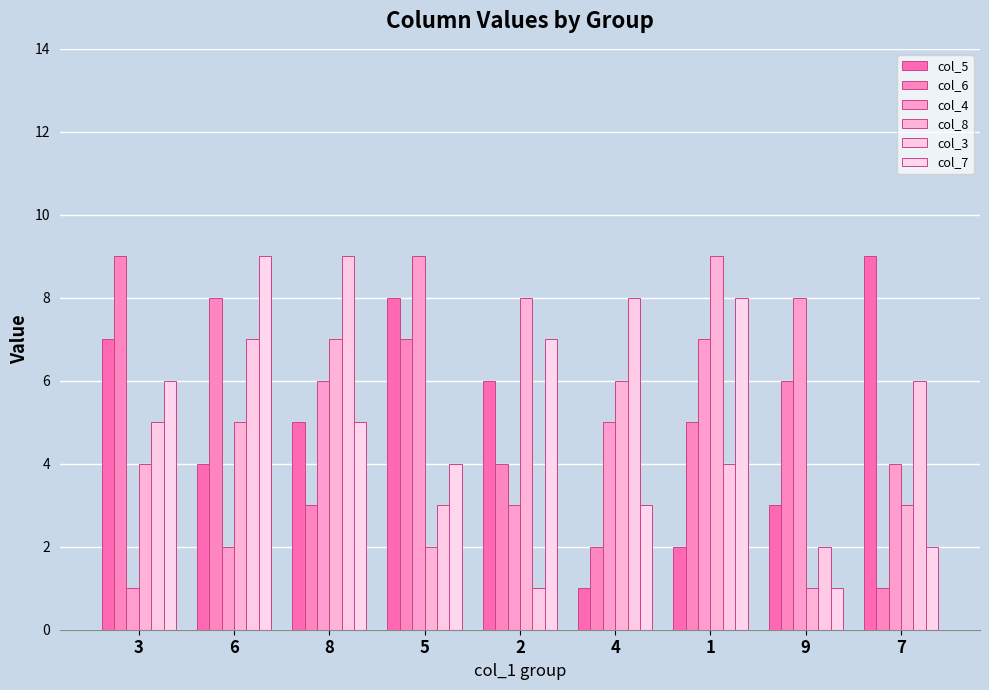

What is the sum of all col_4 values?

45